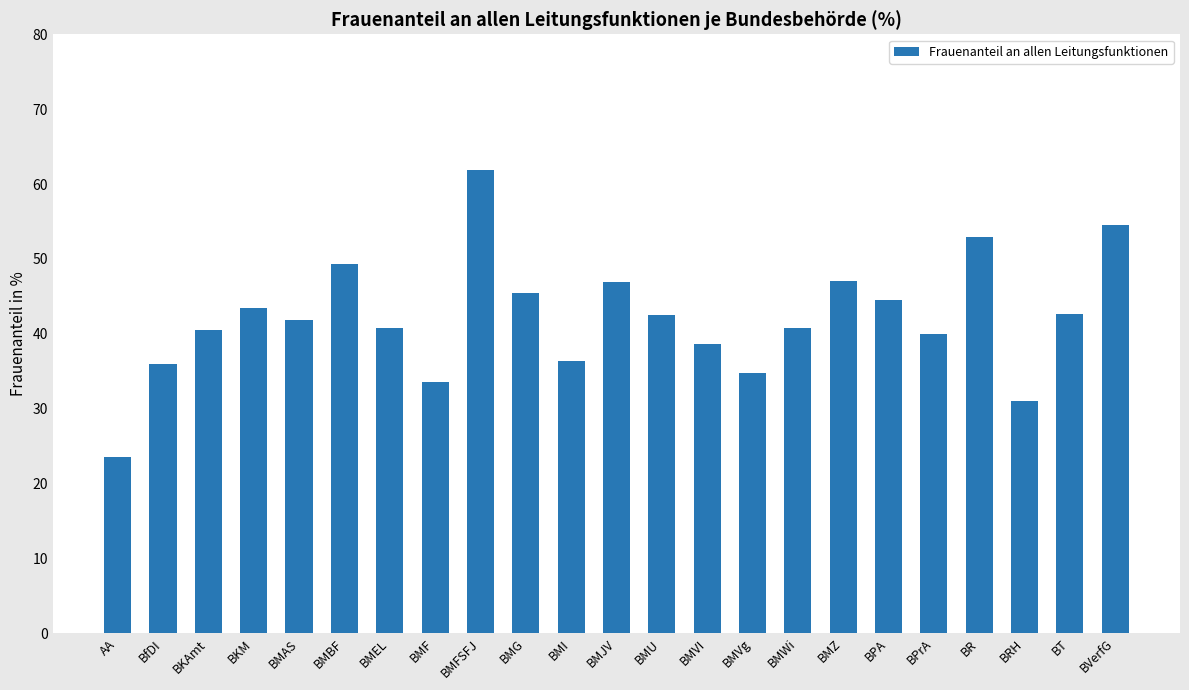

What is the value of the 16th bar from the left?

40.8